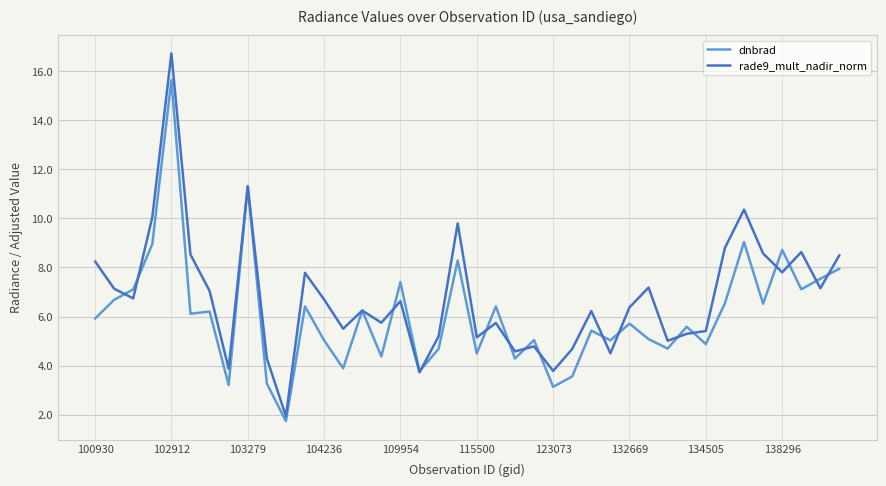

What is the minimum value shown in the chart?

1.7